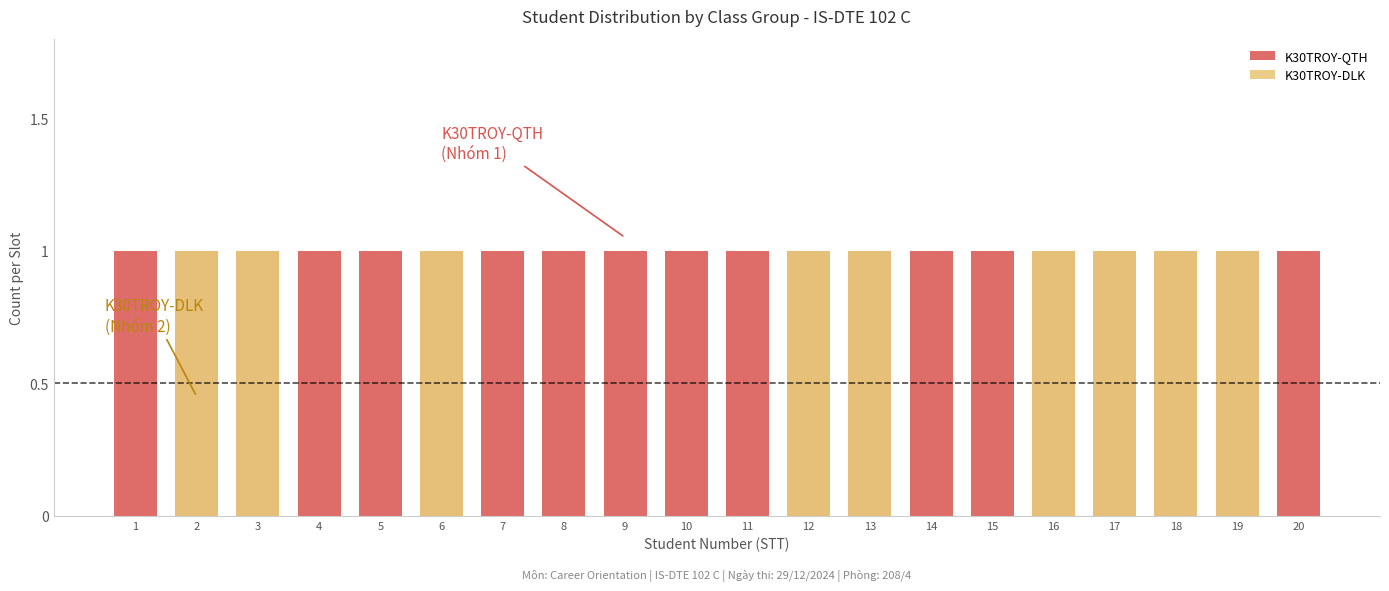

At which label does K30TROY-DLK reach its minimum?

1